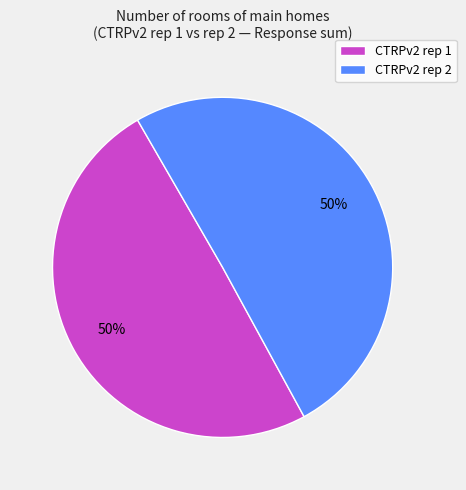

Count the number of slices in the pie.

2